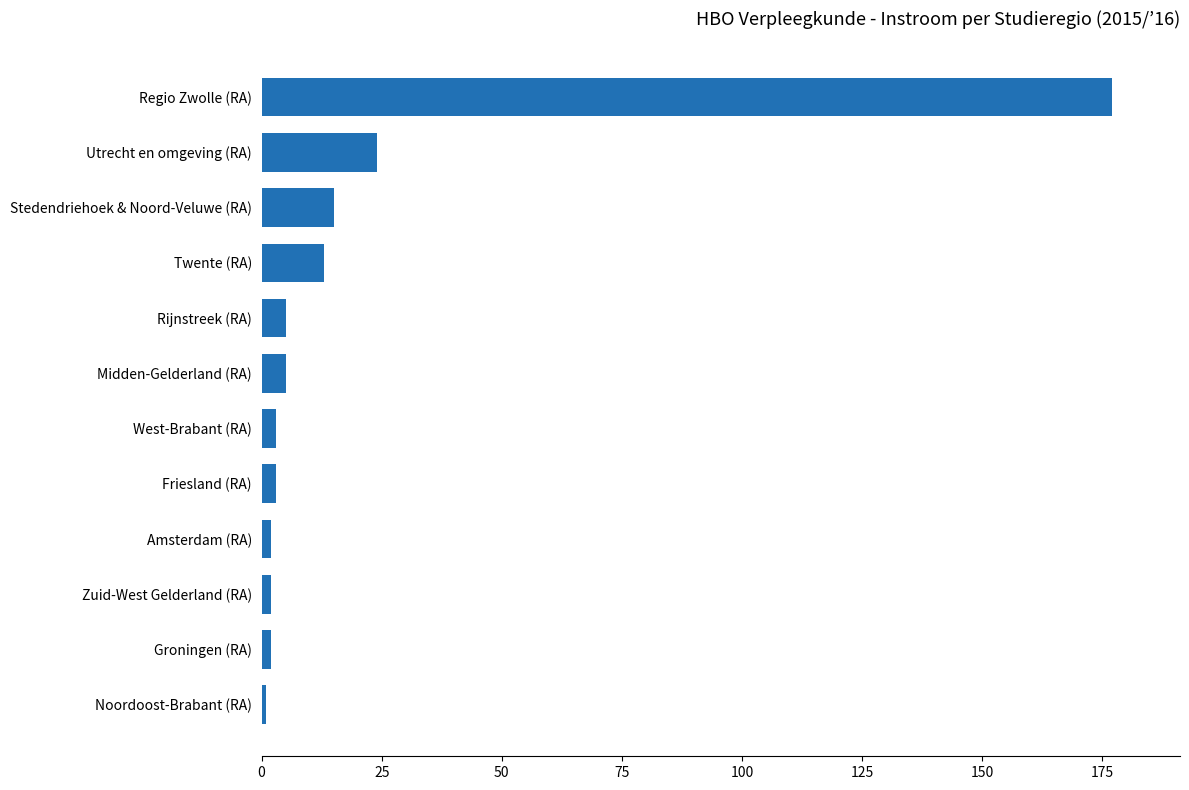

What is the difference between the maximum and minimum values?

176